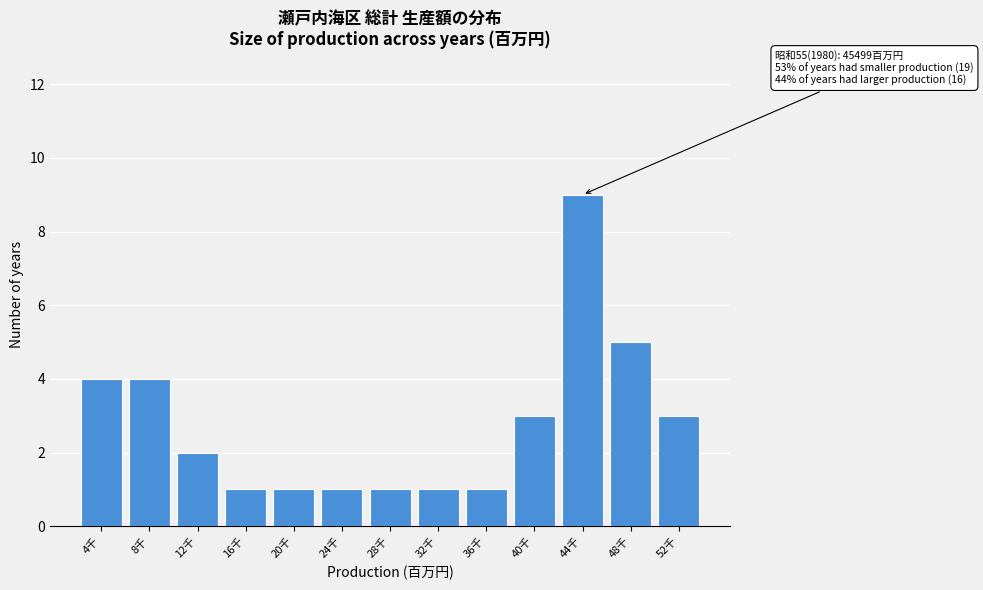

Reading left to right, transcribe all the data shown in this chart.

4千=4	8千=4	12千=2	16千=1	20千=1	24千=1	28千=1	32千=1	36千=1	40千=3	44千=9	48千=5	52千=3